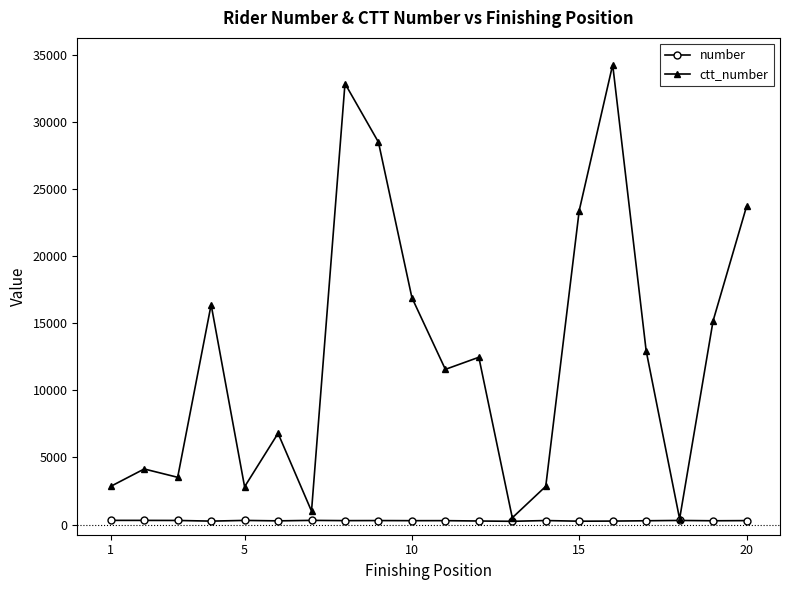

What is the lowest value of the ctt_number series?

422